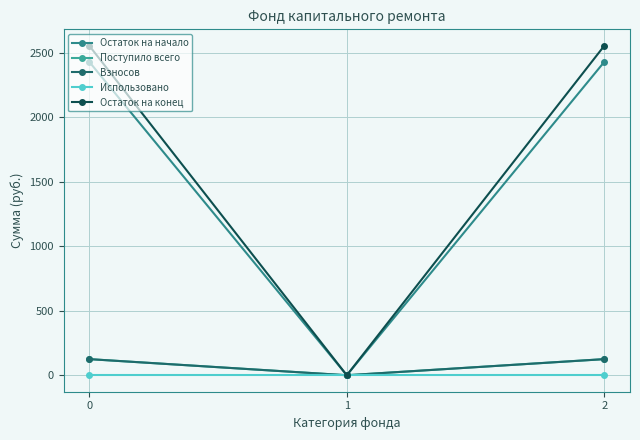

Reading left to right, extract all data points from this chart.

Остаток на начало: 2429.7	0.0	2429.7
Поступило всего: 125.0	0.0	125.0
Взносов: 125.0	0.0	125.0
Использовано: 0.0	0.0	0.0
Остаток на конец: 2554.7	0.0	2554.7